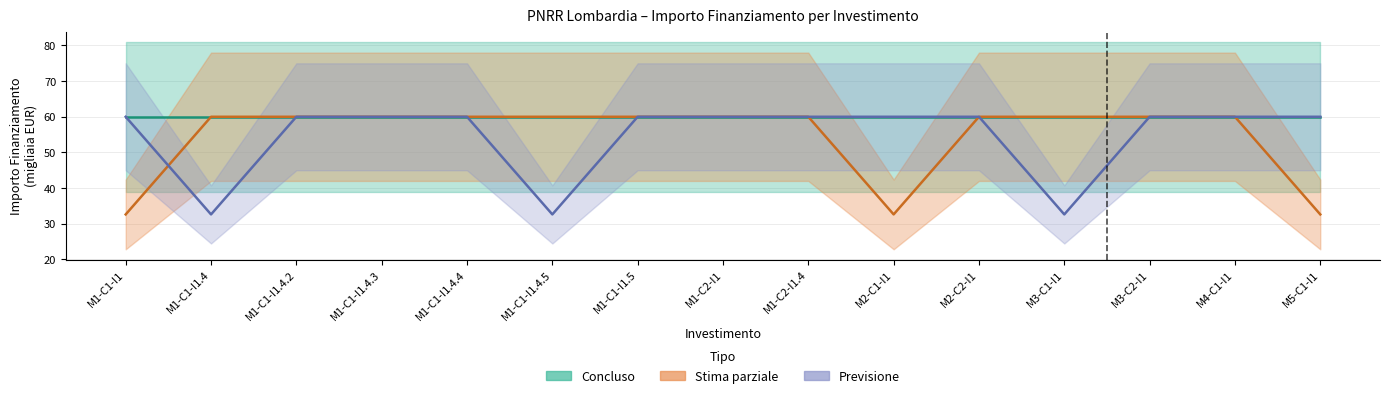

Is this an area chart (filled region under the line)?

No